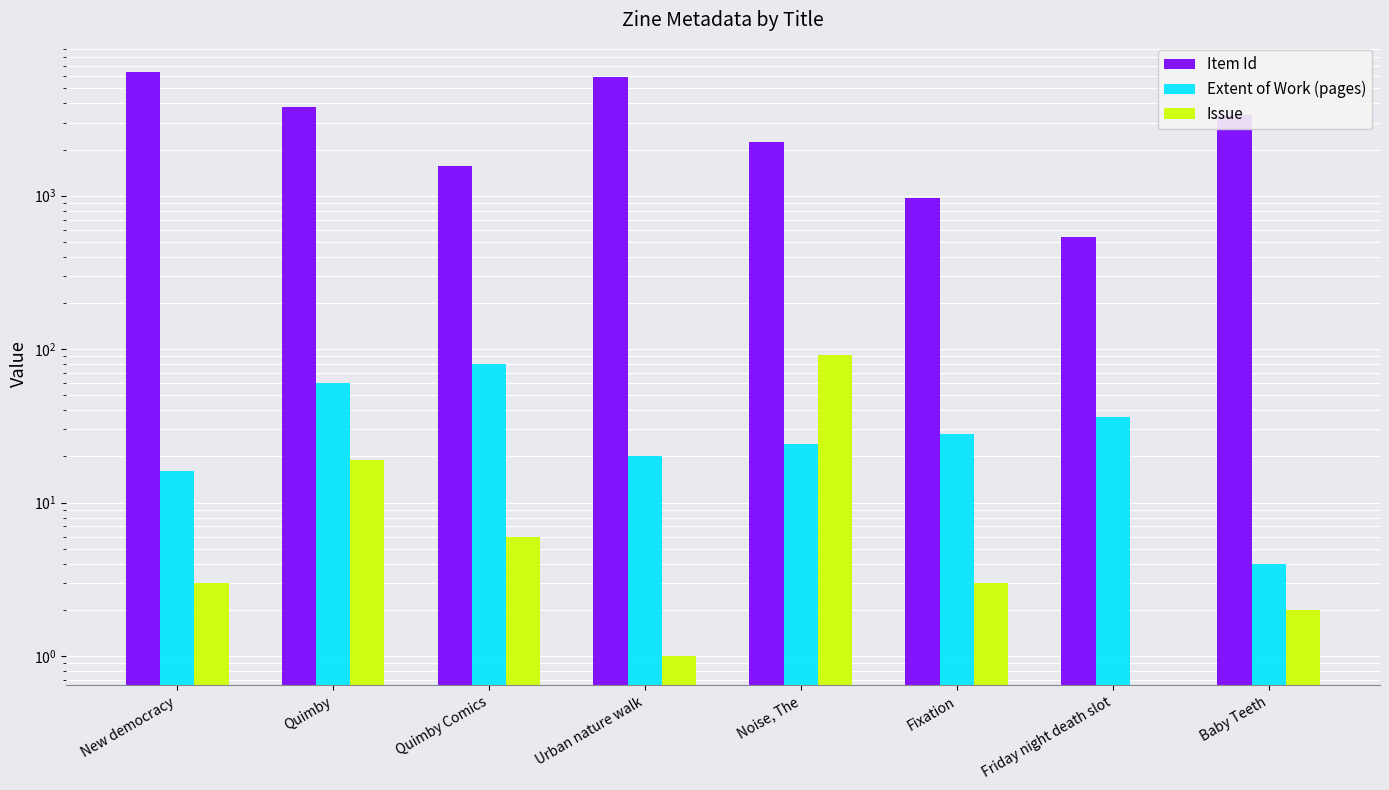

How many values in the Item Id series exceed 3335?

3